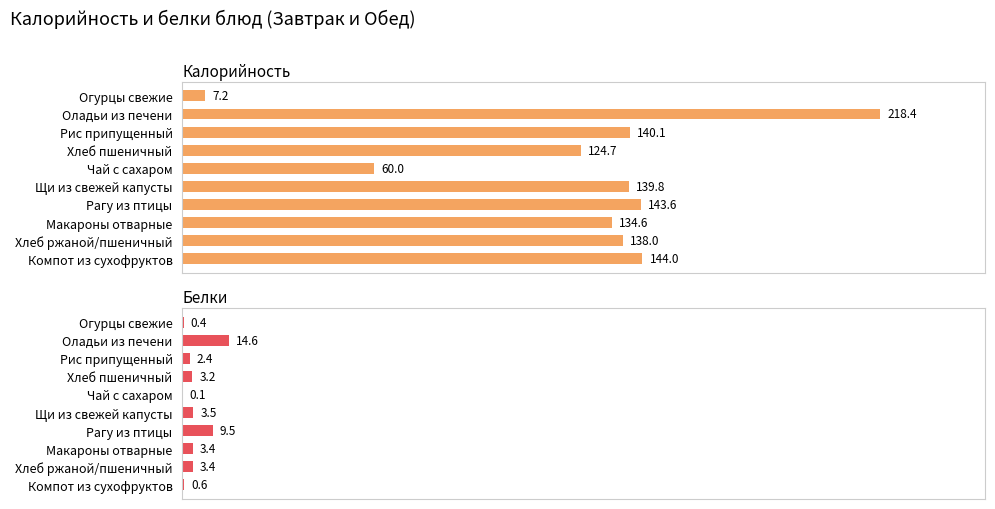

What is the difference between the second highest and minimum values in the Белки series?

9.4